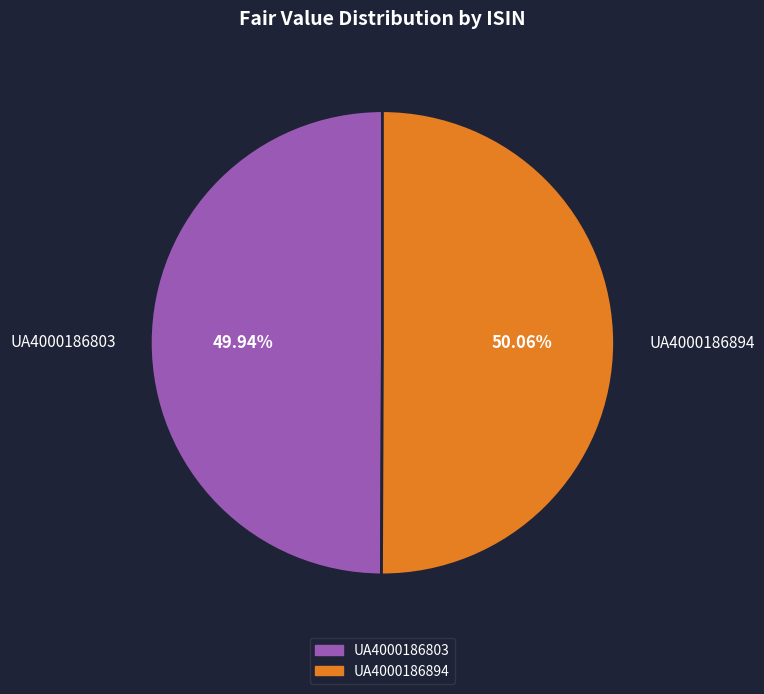

Approximately how many times larger is the value at UA4000186894 compared to UA4000186803?

1.0